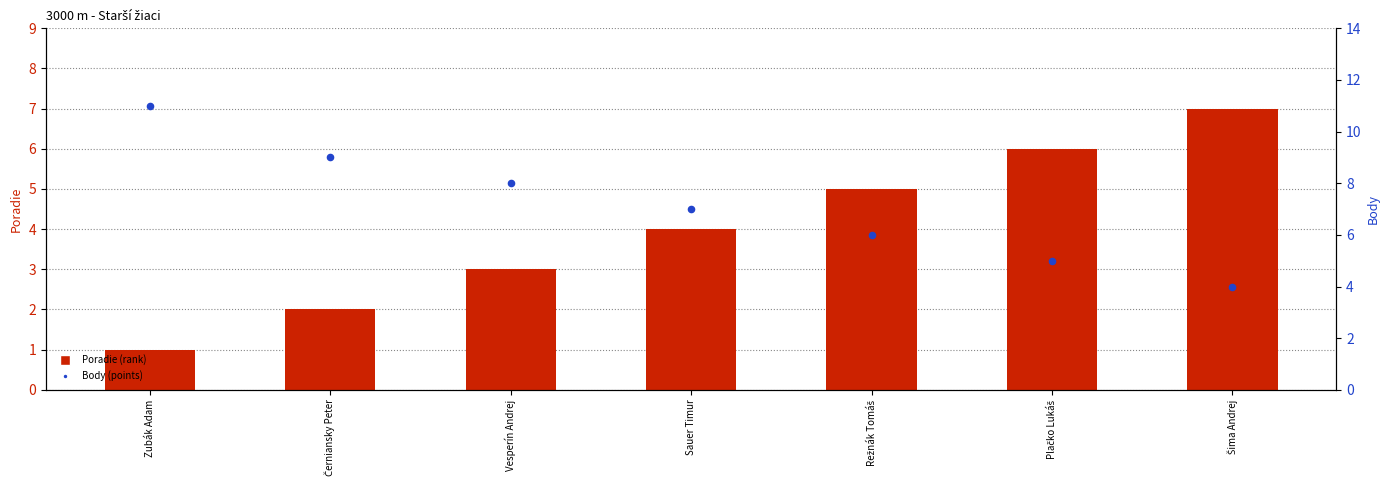

Which series has the widest spread of Y values?

Body (points)